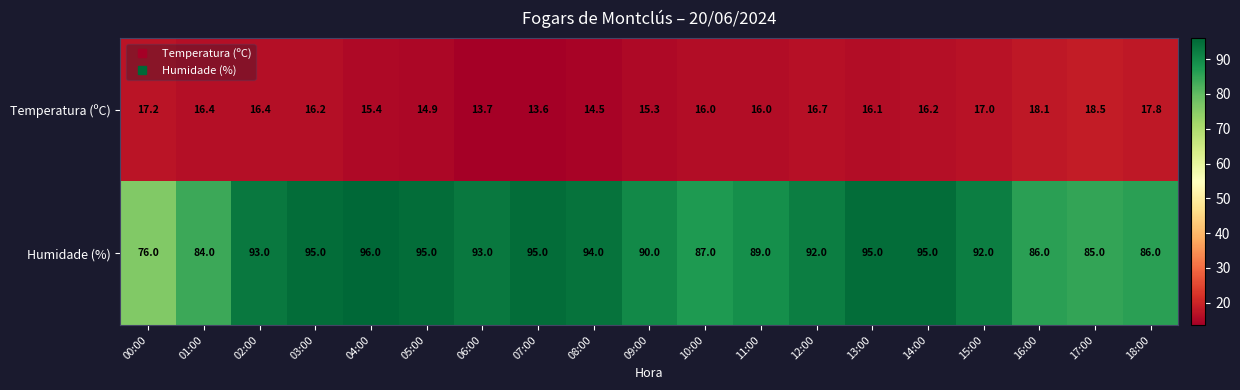

List the series in order of their overall mean, lowest first.

Temperatura (ºC), Humidade (%)